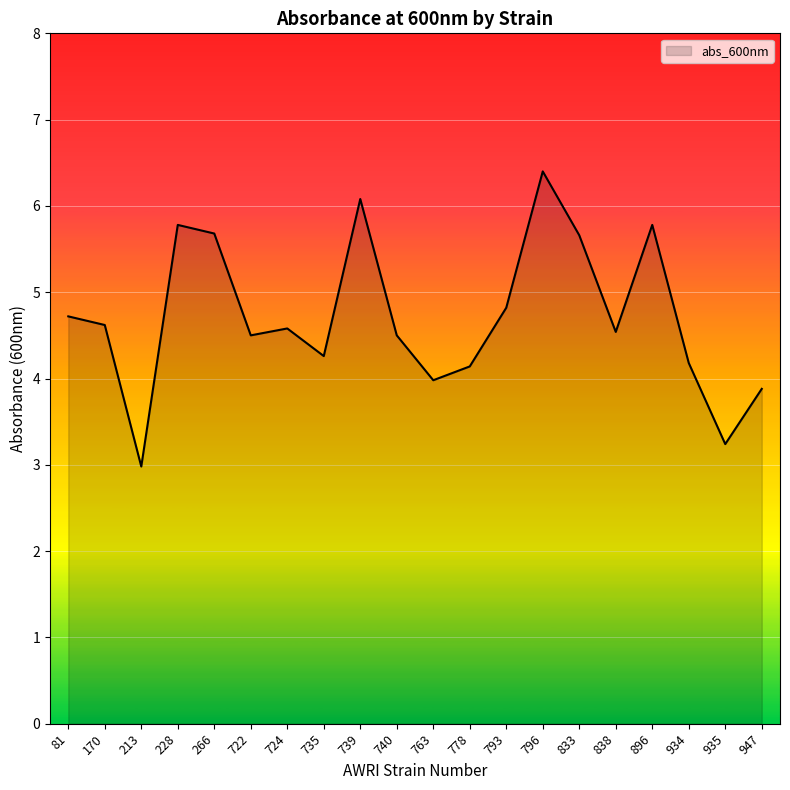

Is it true that the value at 735 is 6.3?

False